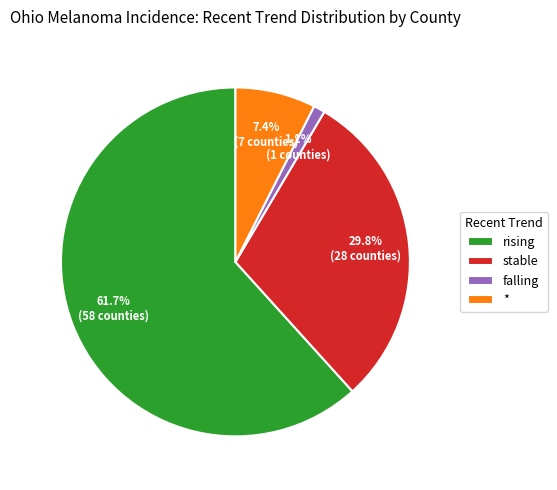

True or false: falling accounts for 11% of the total.

False